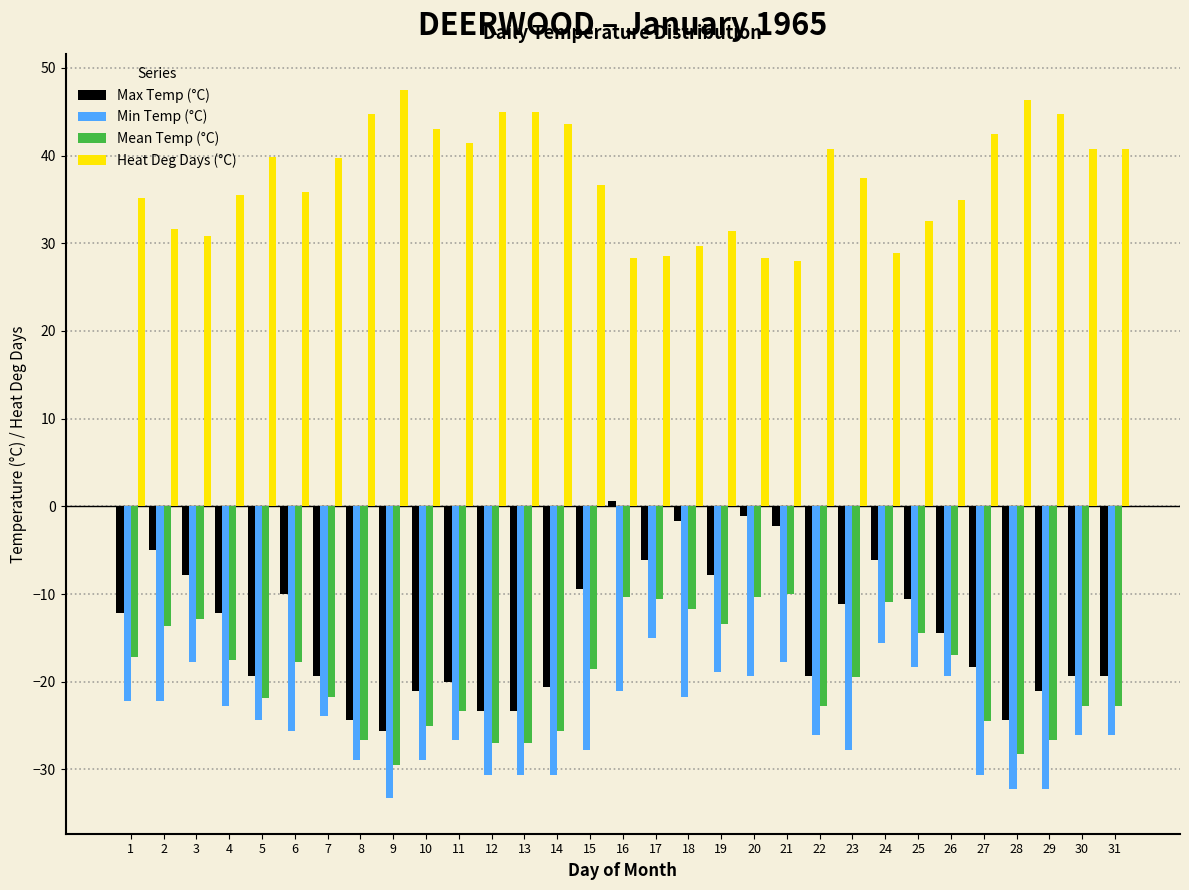

What is the sum of the Mean Temp (°C) values at 26 and 31?

-39.7